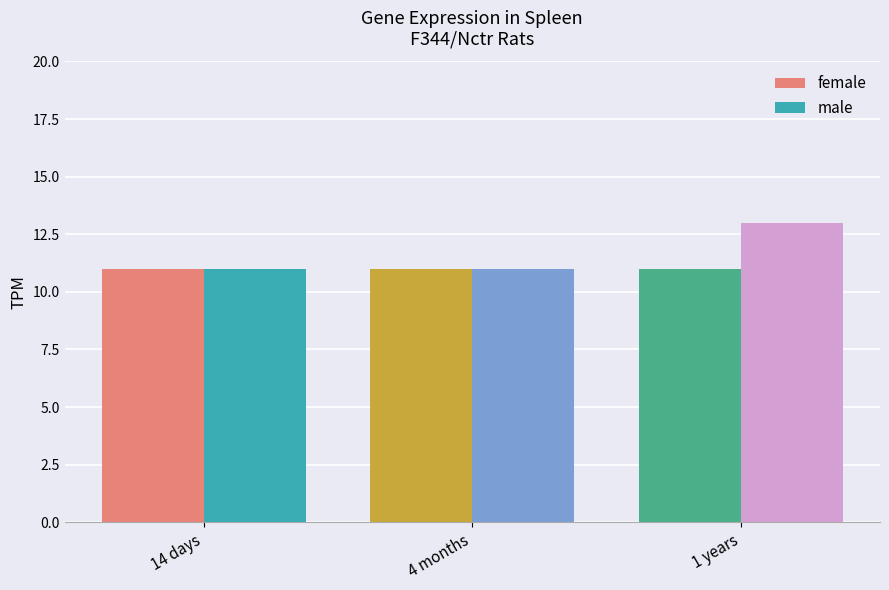

Reading right to left, list all the values displayed in this chart.

female: 11	11	11
male: 13	11	11